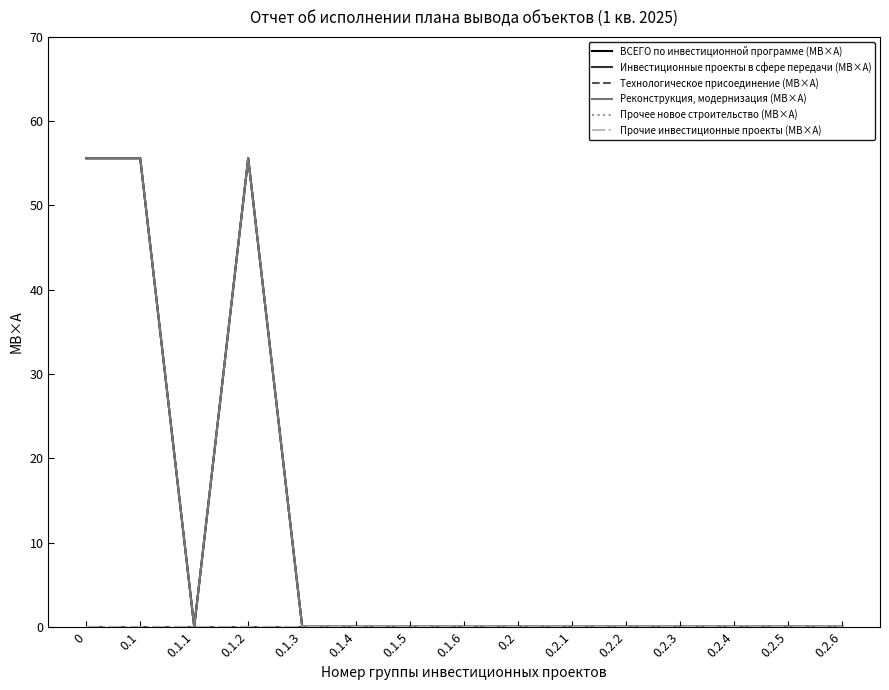

List the labels in order of Прочие инвестиционные проекты (МВ×А) value, smallest first.

0, 0.1, 0.1.1, 0.1.2, 0.1.3, 0.1.4, 0.1.5, 0.1.6, 0.2, 0.2.1, 0.2.2, 0.2.3, 0.2.4, 0.2.5, 0.2.6